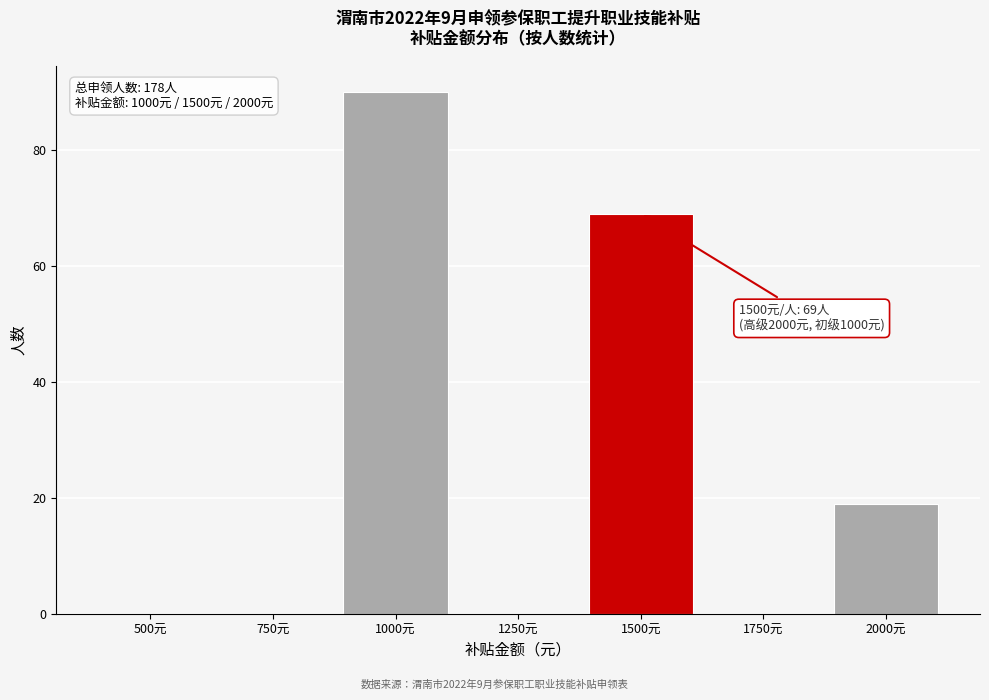

Reading left to right, what are all the values shown in this chart?

500元=0	750元=0	1000元=90	1250元=0	1500元=69	1750元=0	2000元=19